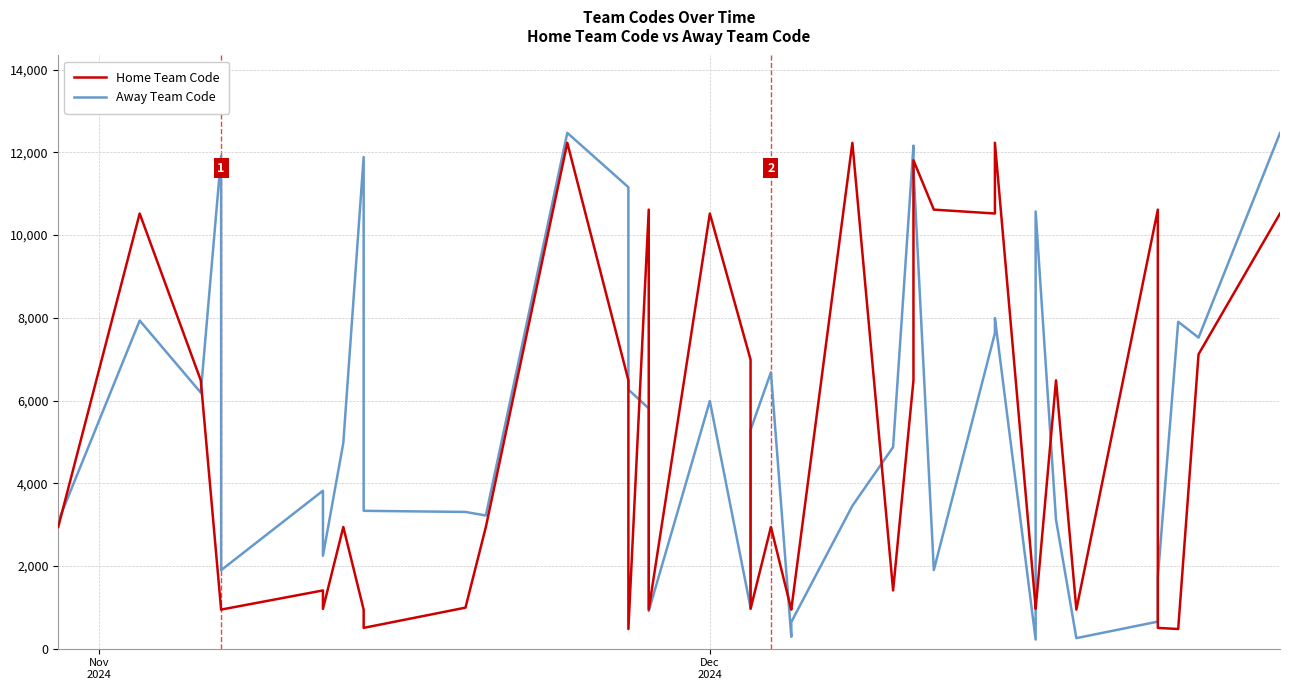

Count the number of categories in the chart.

39